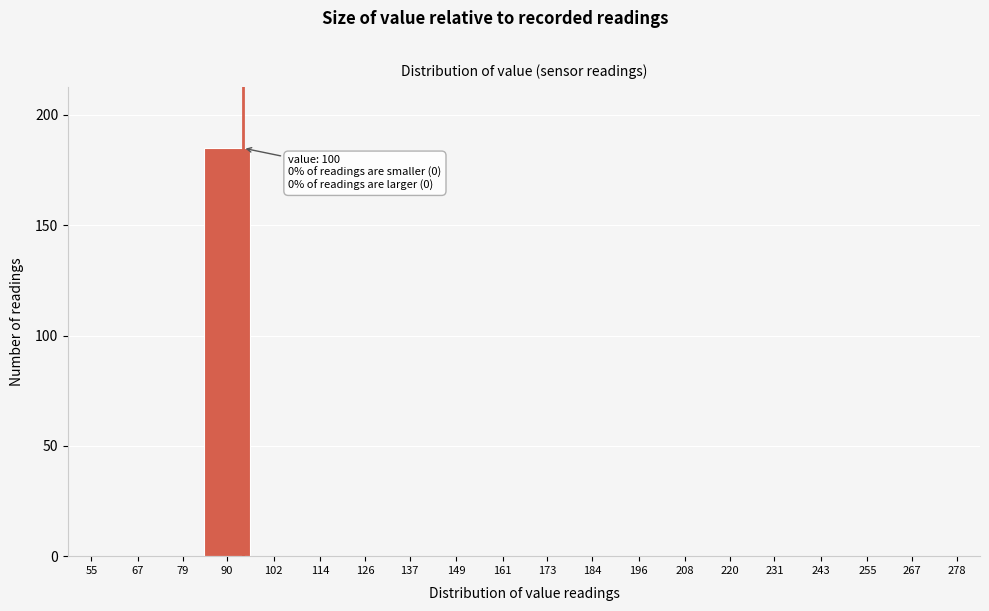

Reading left to right, list all the values displayed in this chart.

55=0	67=0	79=0	90=185	102=0	114=0	126=0	137=0	149=0	161=0	173=0	184=0	196=0	208=0	220=0	231=0	243=0	255=0	267=0	278=0